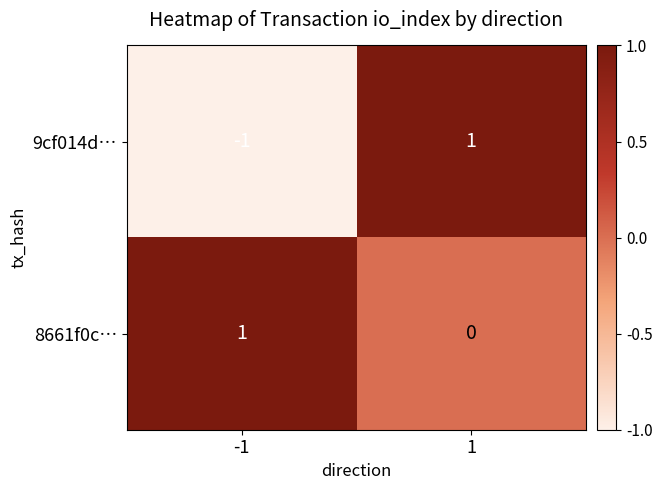

The 9cf014d… series shows 1 at 1. True or false?

True